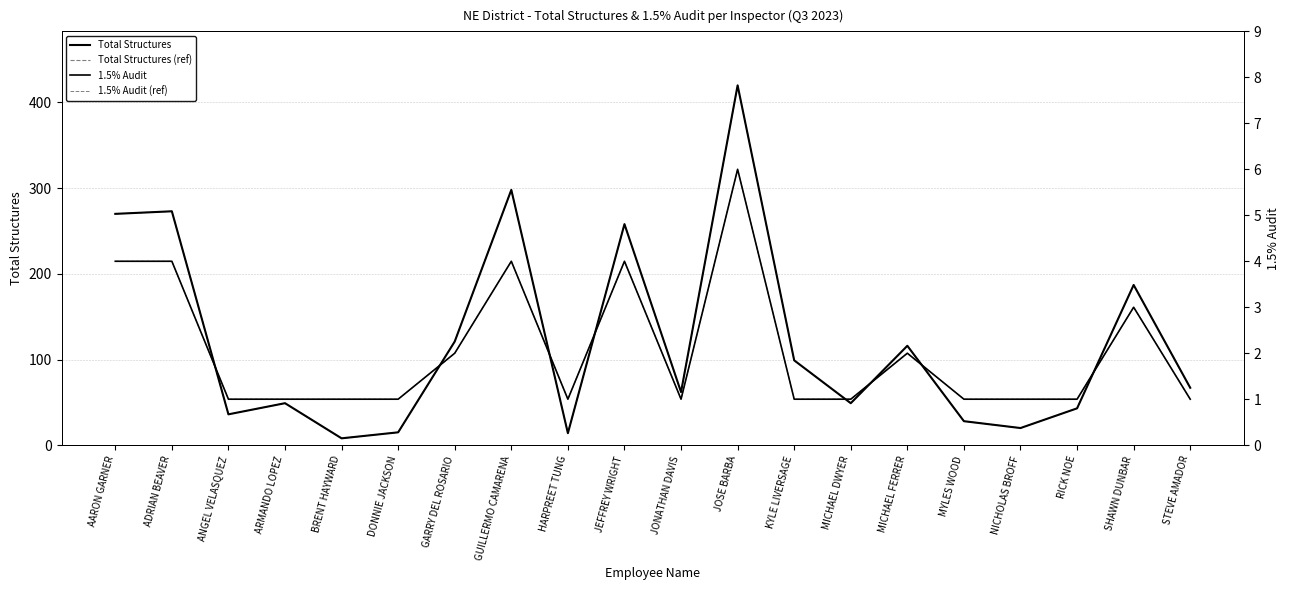

How many data points in Total Structures (ref) are above 67?

9